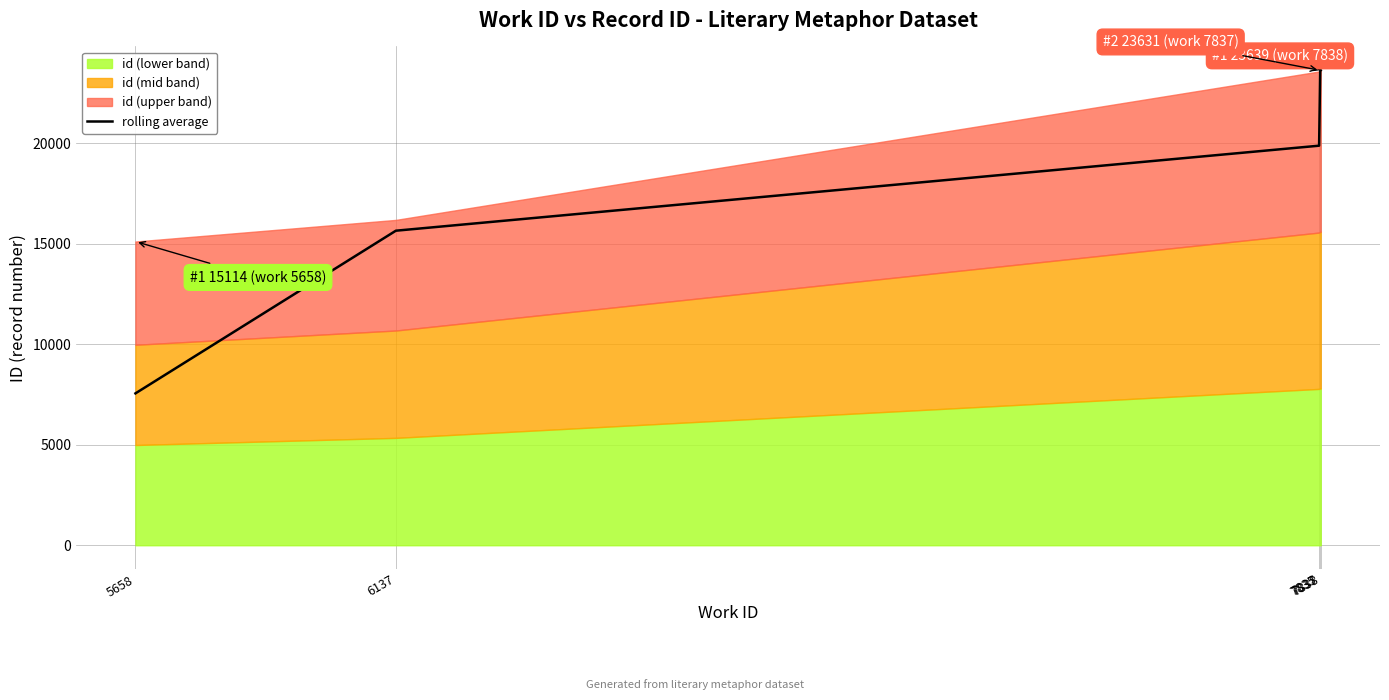

Rank the categories by value from lowest to highest.

5658, 6137, 7835, 7837, 7838